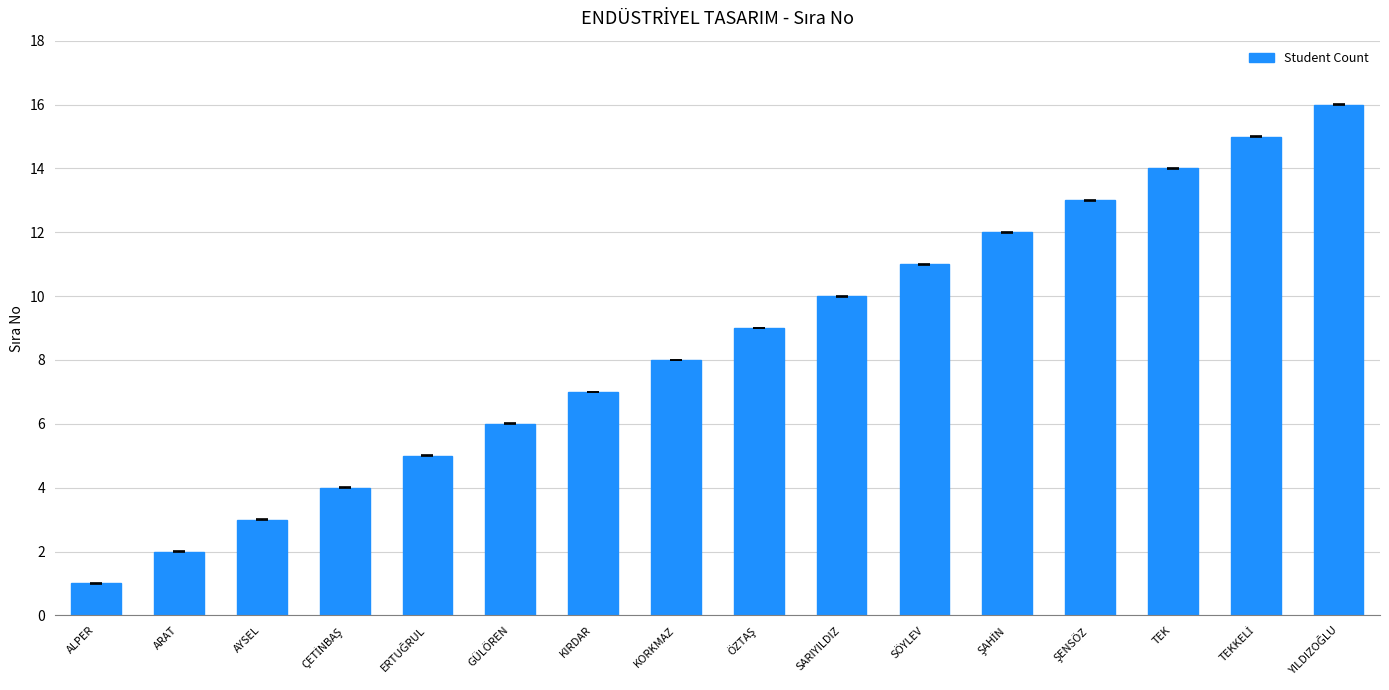

What is the sum of all values?

136